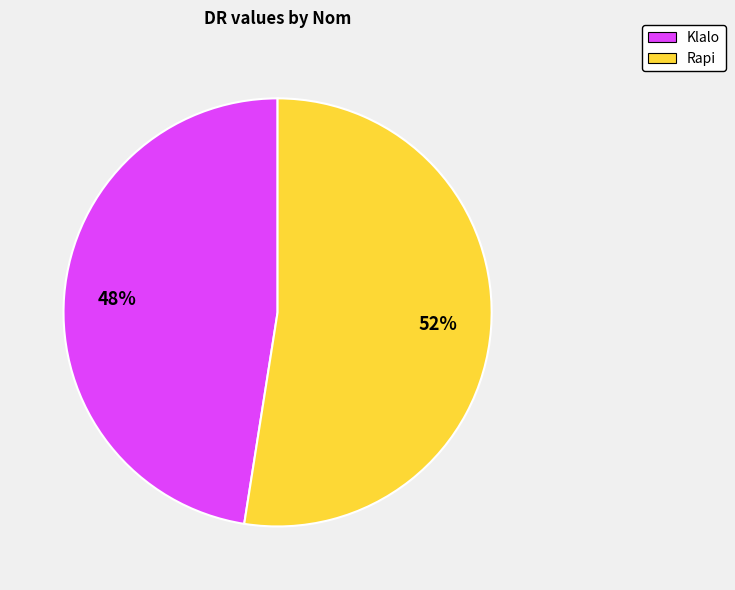

Does Rapi account for over 50% of the chart?

Yes